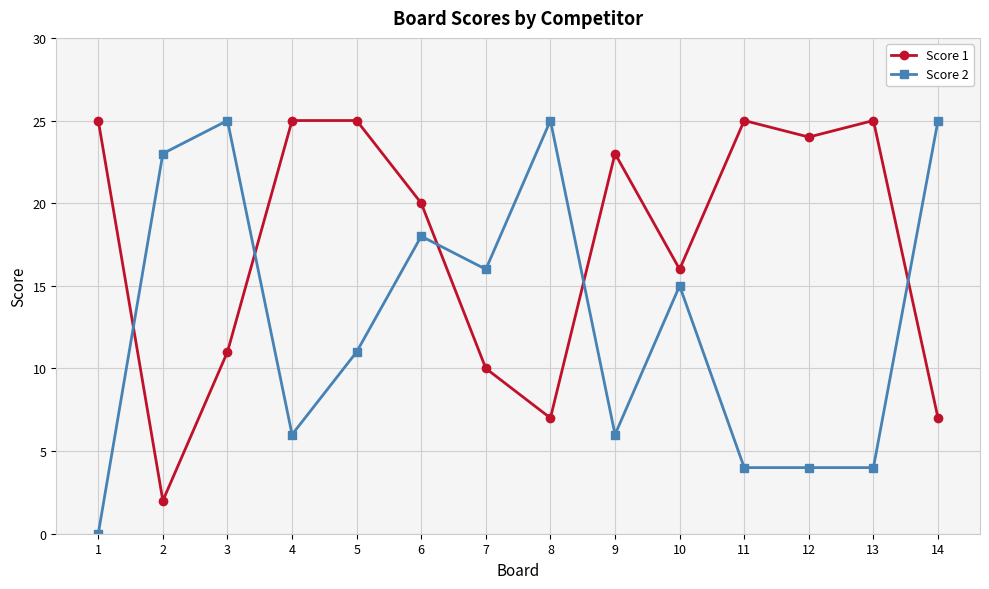

Reading left to right, extract all data points from this chart.

Score 1: 1=25	2=2	3=11	4=25	5=25	6=20	7=10	8=7	9=23	10=16	11=25	12=24	13=25	14=7
Score 2: 1=0	2=23	3=25	4=6	5=11	6=18	7=16	8=25	9=6	10=15	11=4	12=4	13=4	14=25